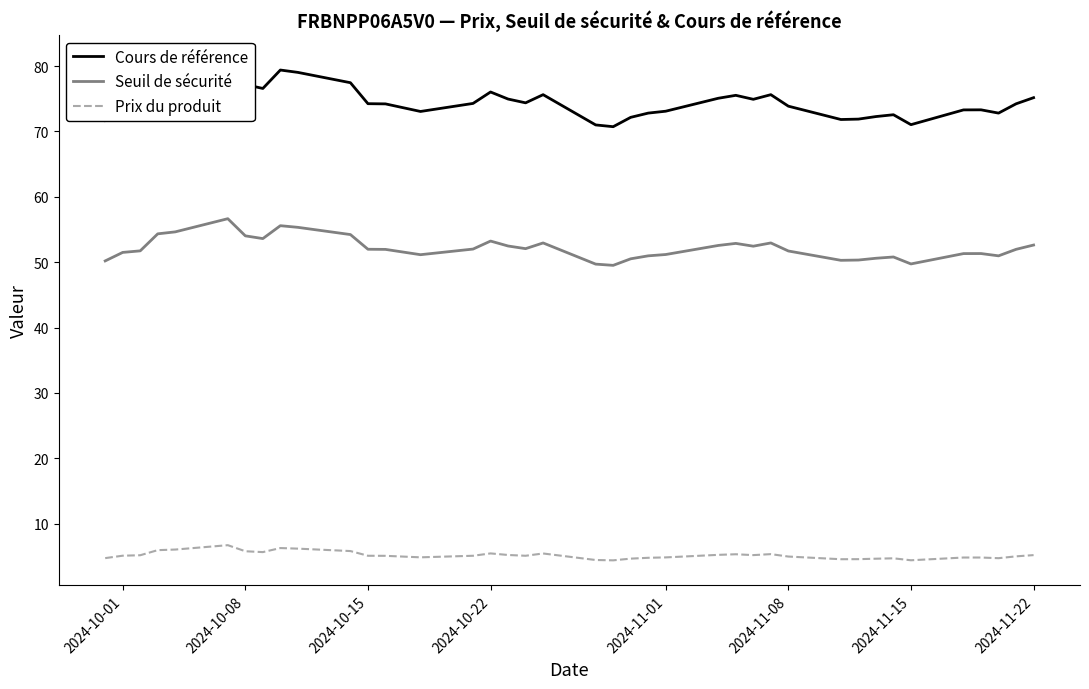

How many lines are shown in the chart?

3